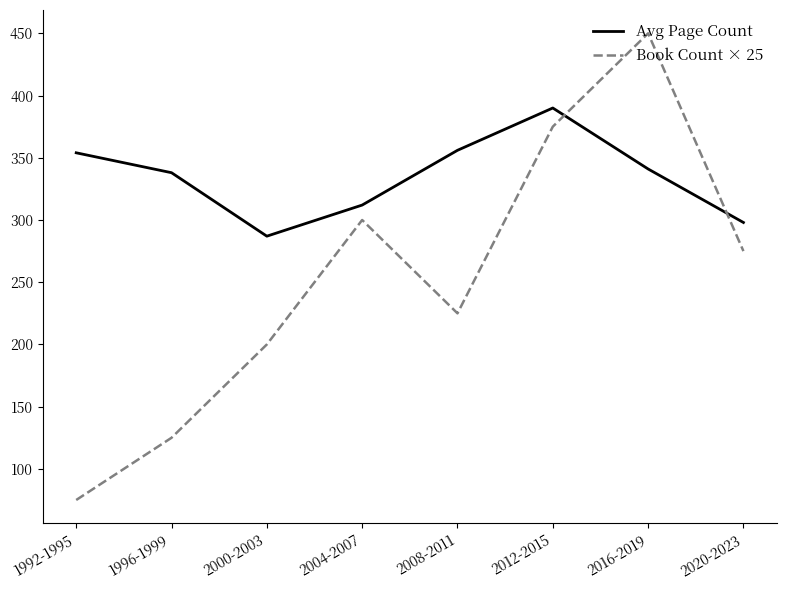

At which category does the chart reach its minimum across all series?

1992-1995